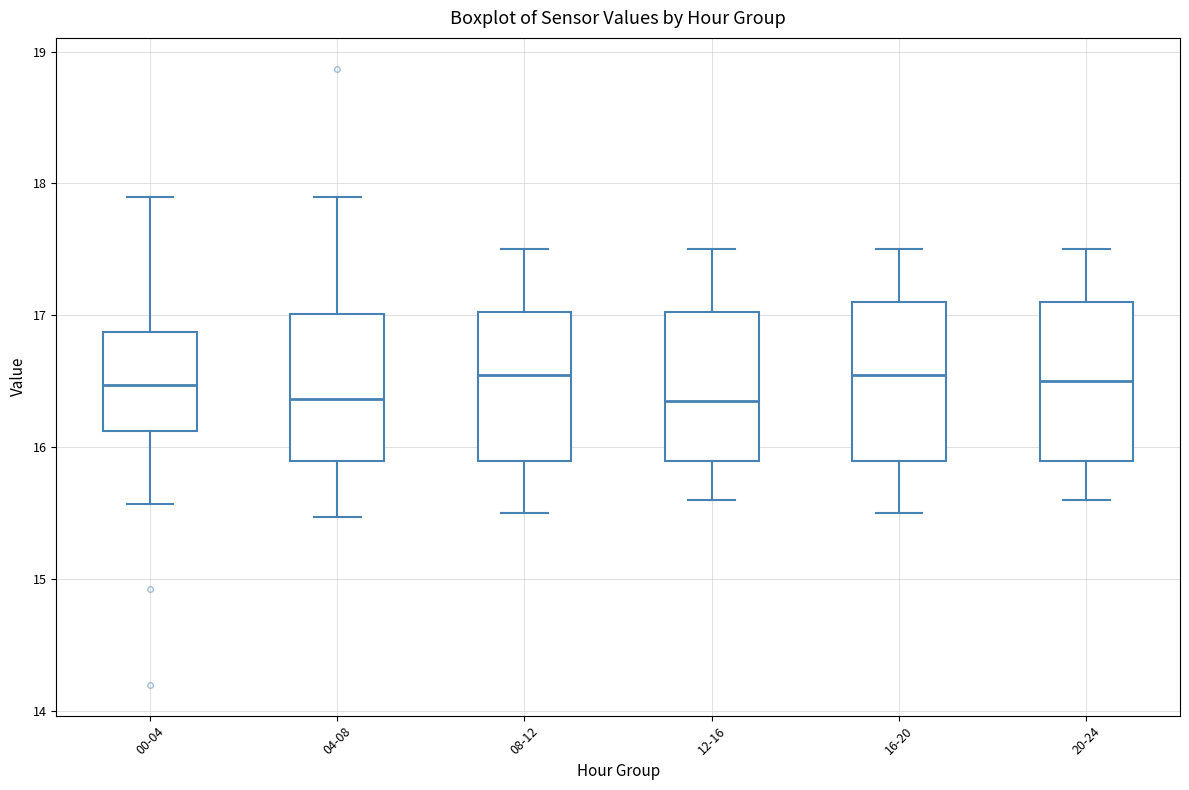

Reading left to right, read every box against the y-axis: the position of its median line, the range the box covers, and the ends of its whiskers. The values are not printed on the chart, so give them approximately, as read against the axis.

00-04: median 16.5, box 16.1 to 16.9, whiskers 15.6 to 17.9
04-08: median 16.4, box 15.9 to 17.0, whiskers 15.5 to 17.9
08-12: median 16.6, box 15.9 to 17.0, whiskers 15.5 to 17.5
12-16: median 16.4, box 15.9 to 17.0, whiskers 15.6 to 17.5
16-20: median 16.6, box 15.9 to 17.1, whiskers 15.5 to 17.5
20-24: median 16.5, box 15.9 to 17.1, whiskers 15.6 to 17.5